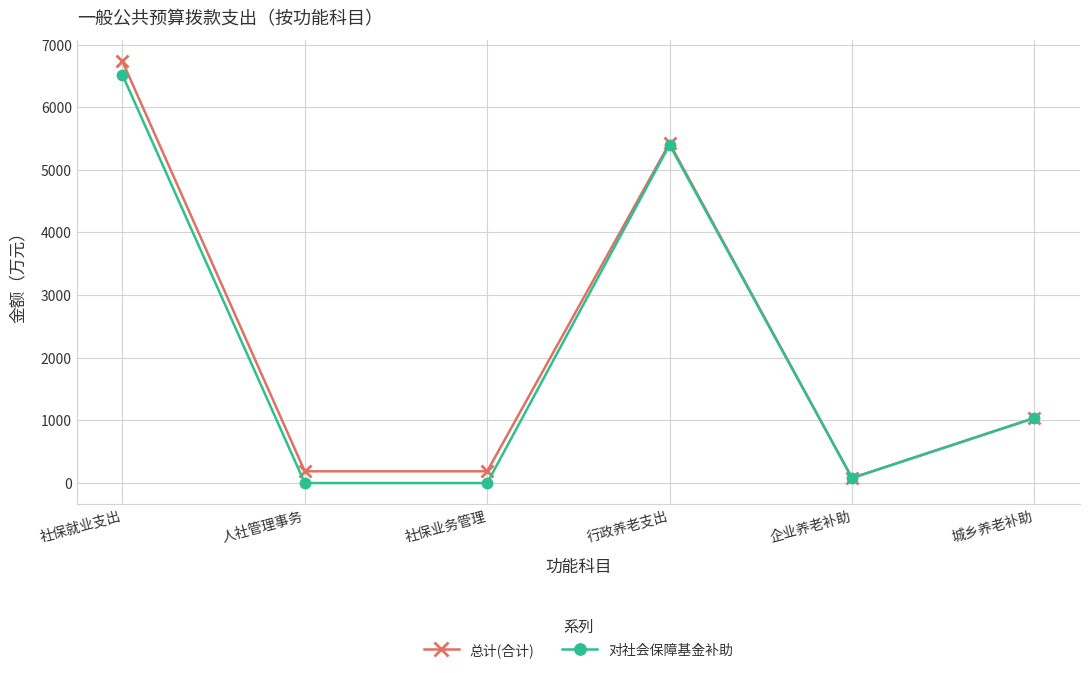

What is the average value of the 总计(合计) series?

2275.3